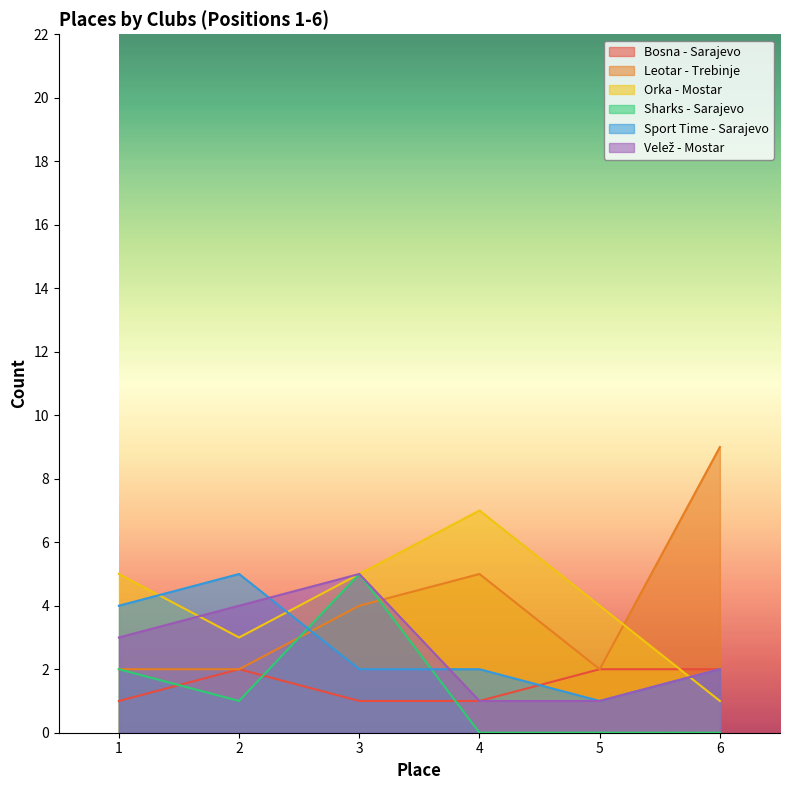

At 5, list the series in order from largest to smallest.

Orka - Mostar, Bosna - Sarajevo, Leotar - Trebinje, Sport Time - Sarajevo, Velež - Mostar, Sharks - Sarajevo